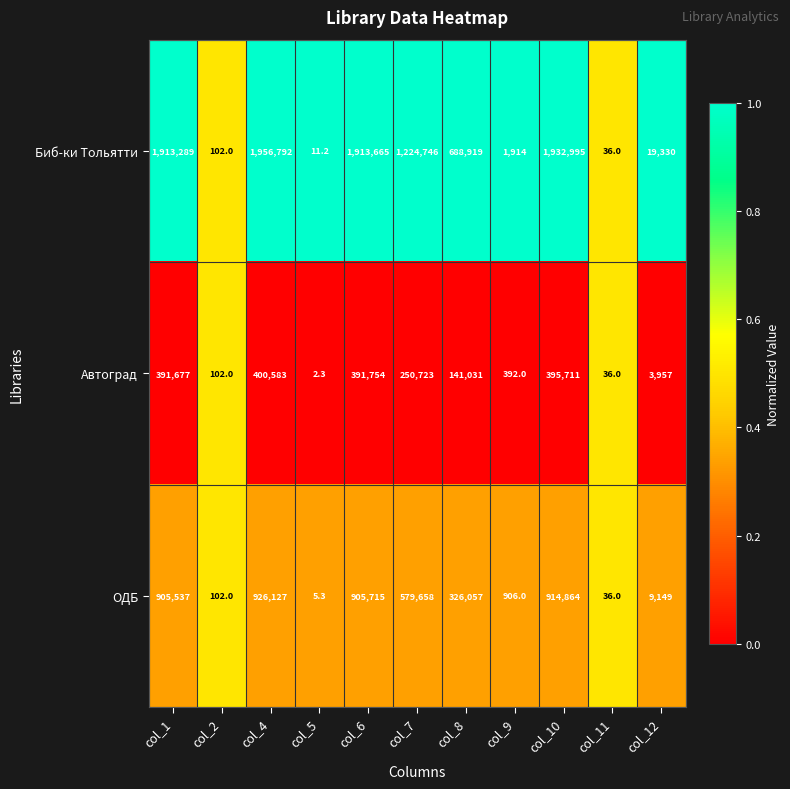

Is the value of Автоград at col_9 greater than the value of Биб-ки Тольятти at col_5?

Yes